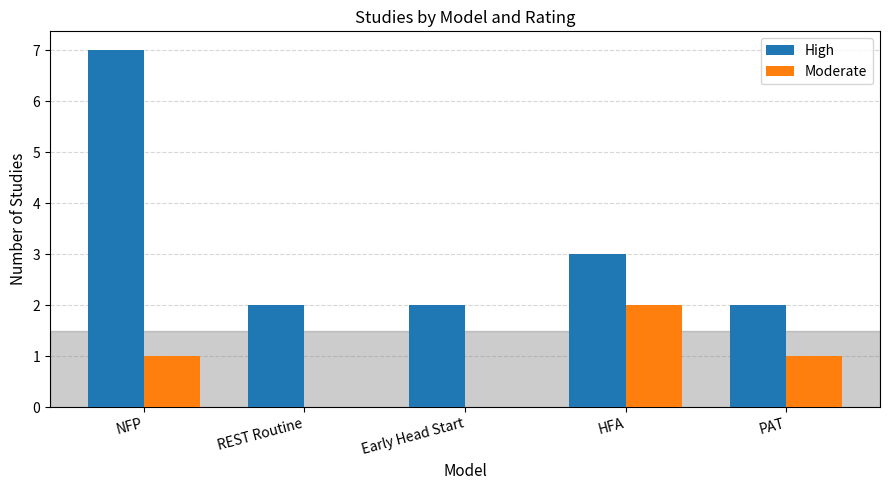

At which label does High reach its peak?

NFP